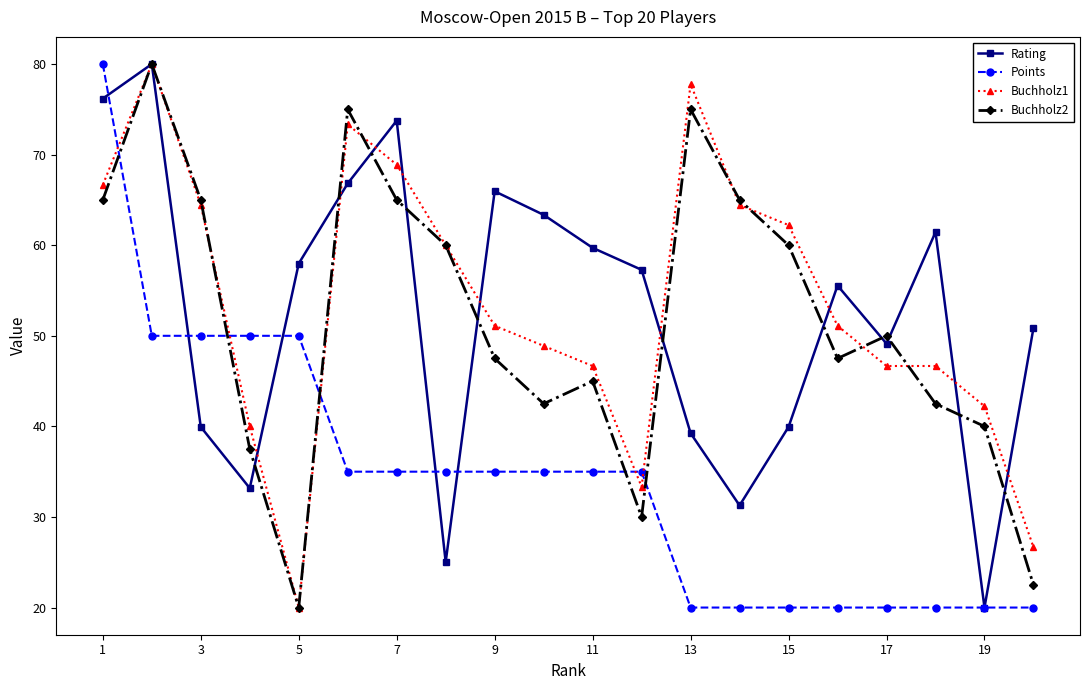

What are all the series names shown in the legend?

Rating, Points, Buchholz1, Buchholz2